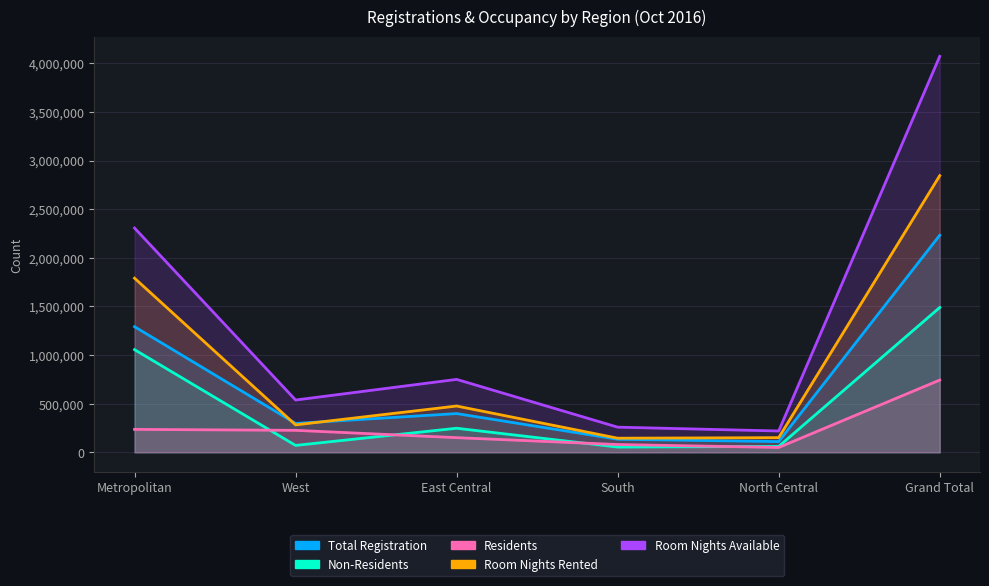

What is the average value of the Room Nights Rented series?

948132